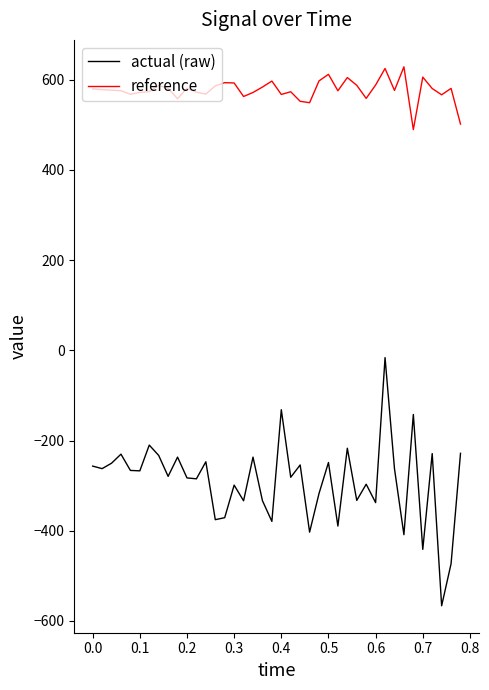

Which series has the widest spread of values?

actual (raw)